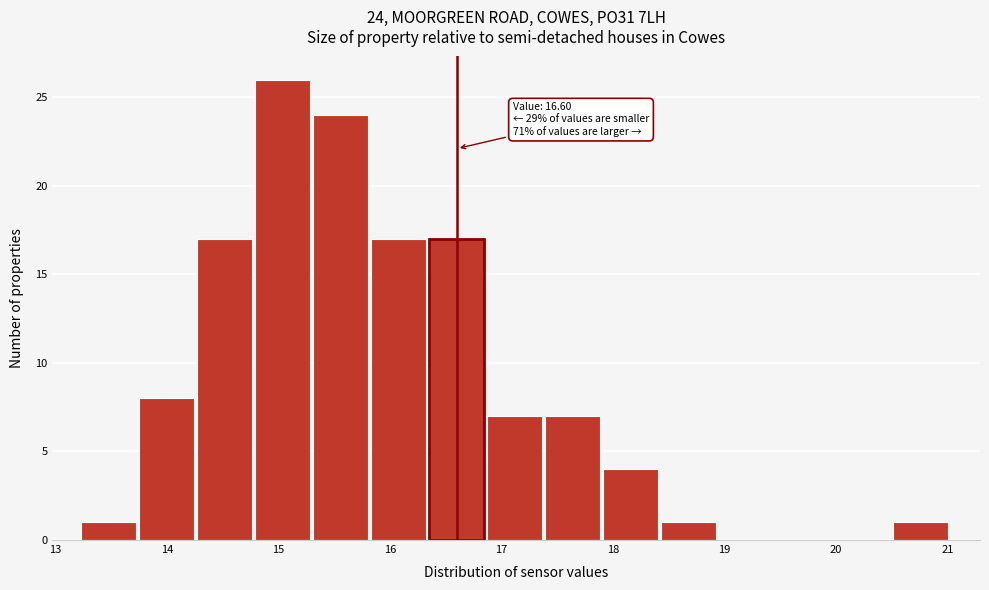

Which range on the x-axis has the tallest bar?

14.79 to 15.31